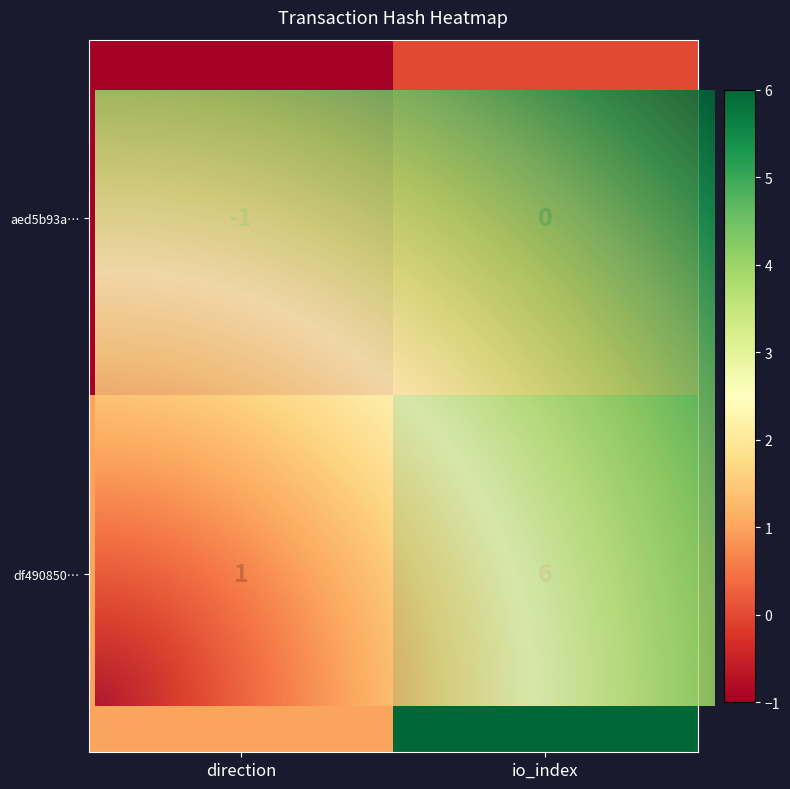

What is the lowest value of the df490850bd864b2ad4f114a3faeb94924bfcb3f series?

1